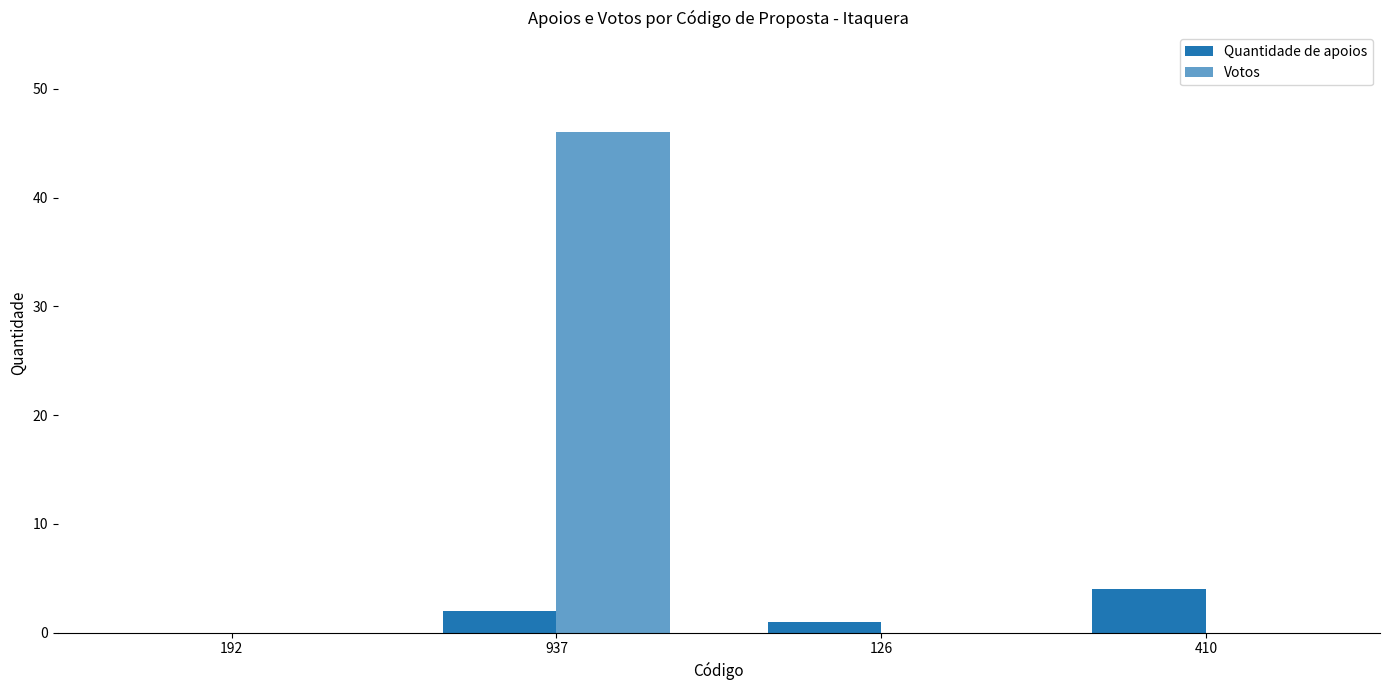

The value of Votos at 192 is 0. True or false?

True